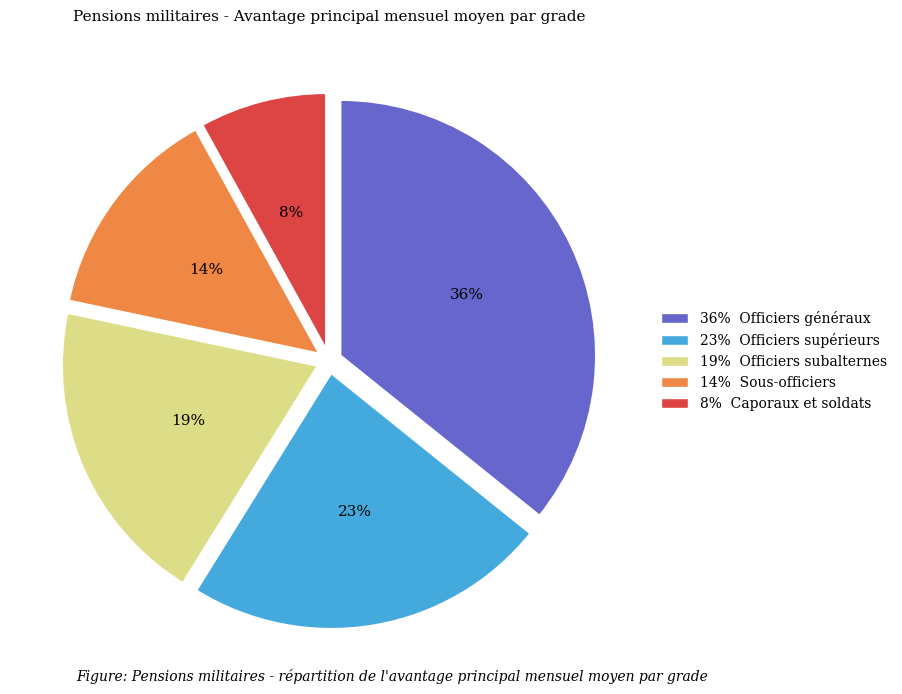

Is there any slice that represents more than half of the pie?

No